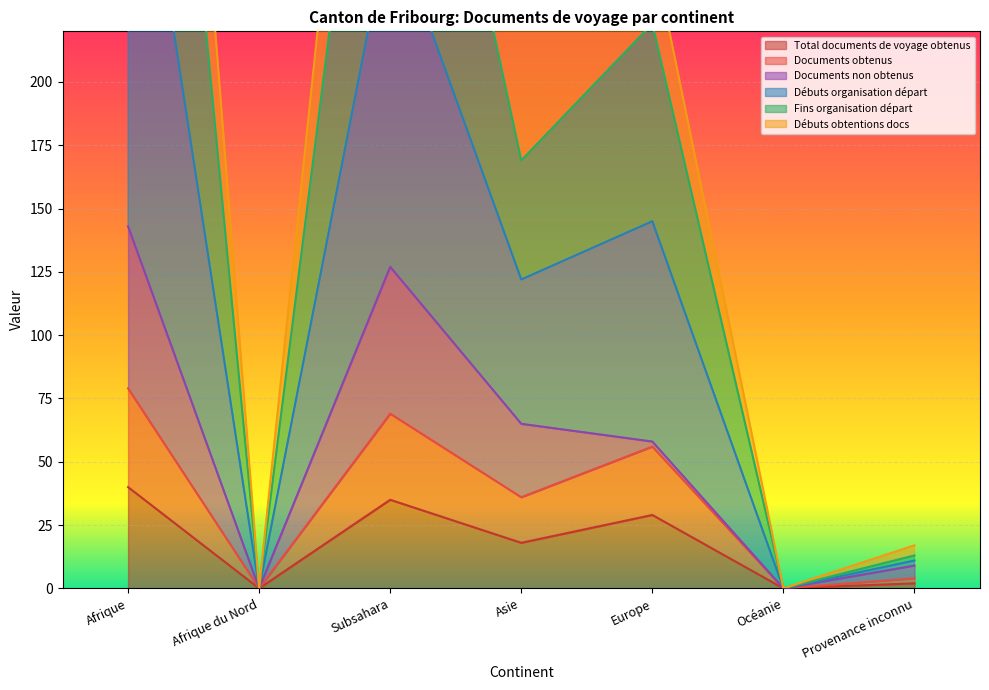

What is the value of the Documents obtenus point at the 3rd from the left?

69